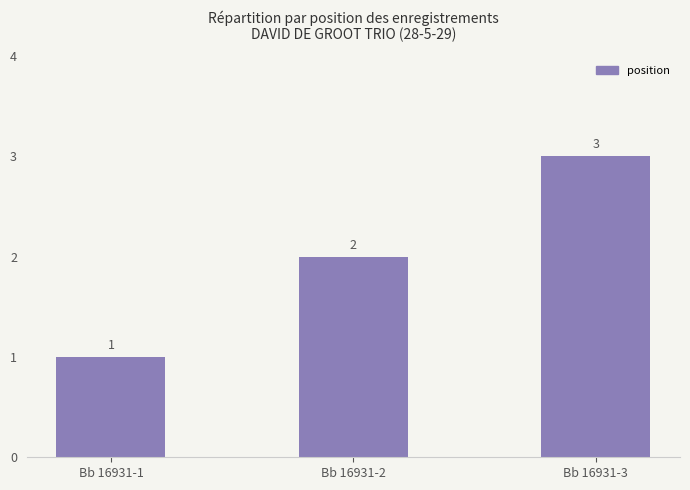

Count the number of data series in this chart.

1